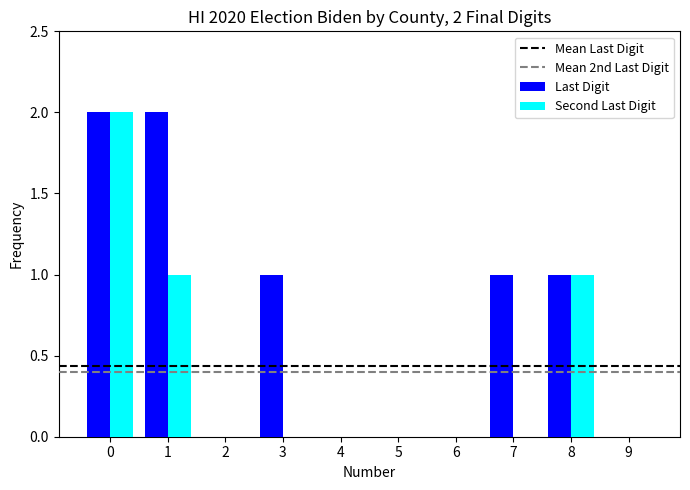

Reading left to right, what are all the values shown in this chart?

Last Digit: 0=2	1=2	2=0	3=1	4=0	5=0	6=0	7=1	8=1	9=0
Second Last Digit: 0=2	1=1	2=0	3=0	4=0	5=0	6=0	7=0	8=1	9=0